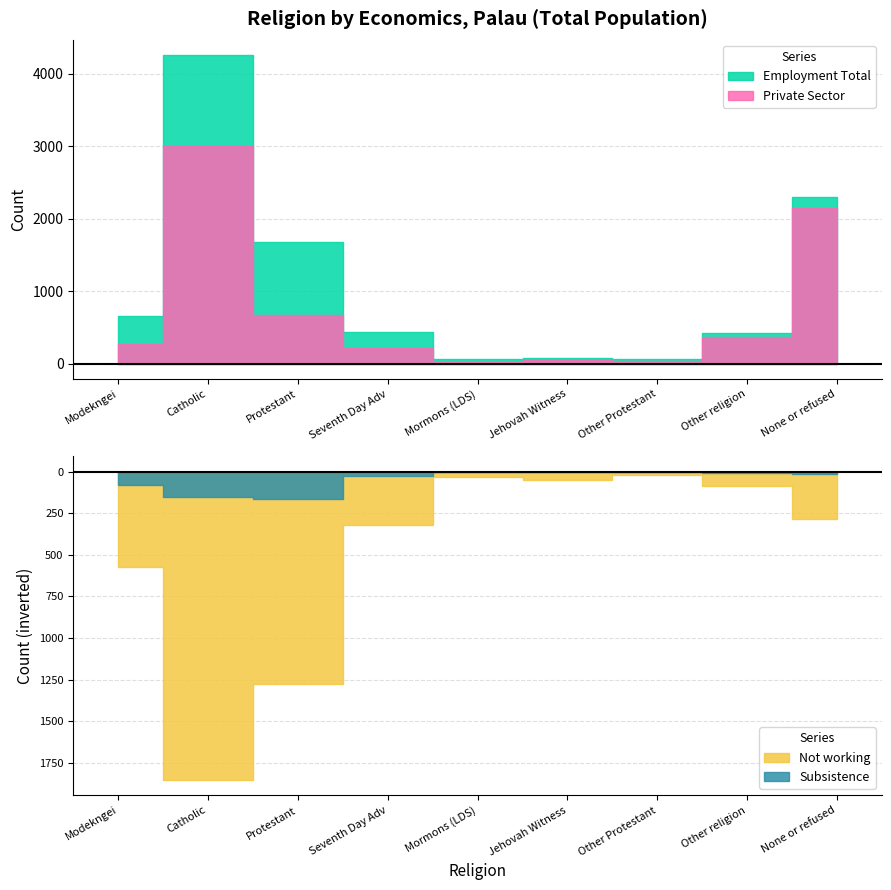

How many data points in Subsistence are above 16?

4